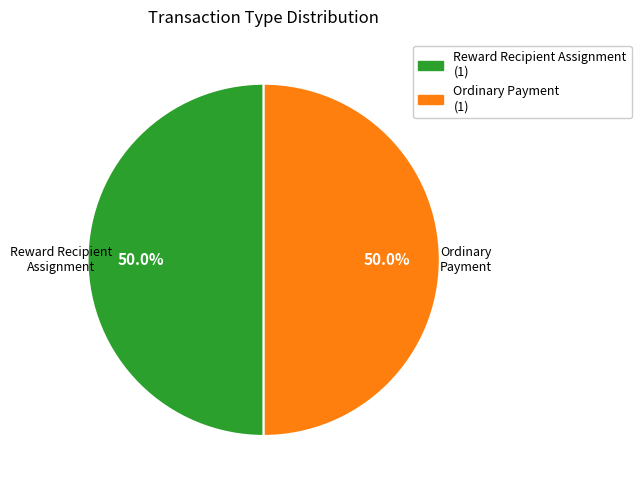

Approximately how many times larger is the value at Ordinary Payment compared to Reward Recipient Assignment?

1.0